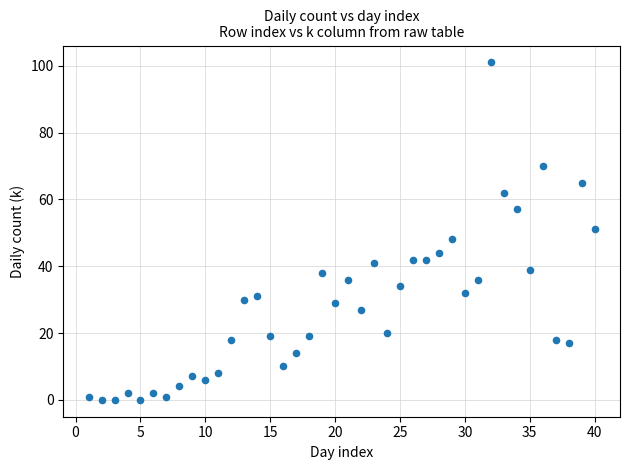

What is the range of X values (max minus min)?

39